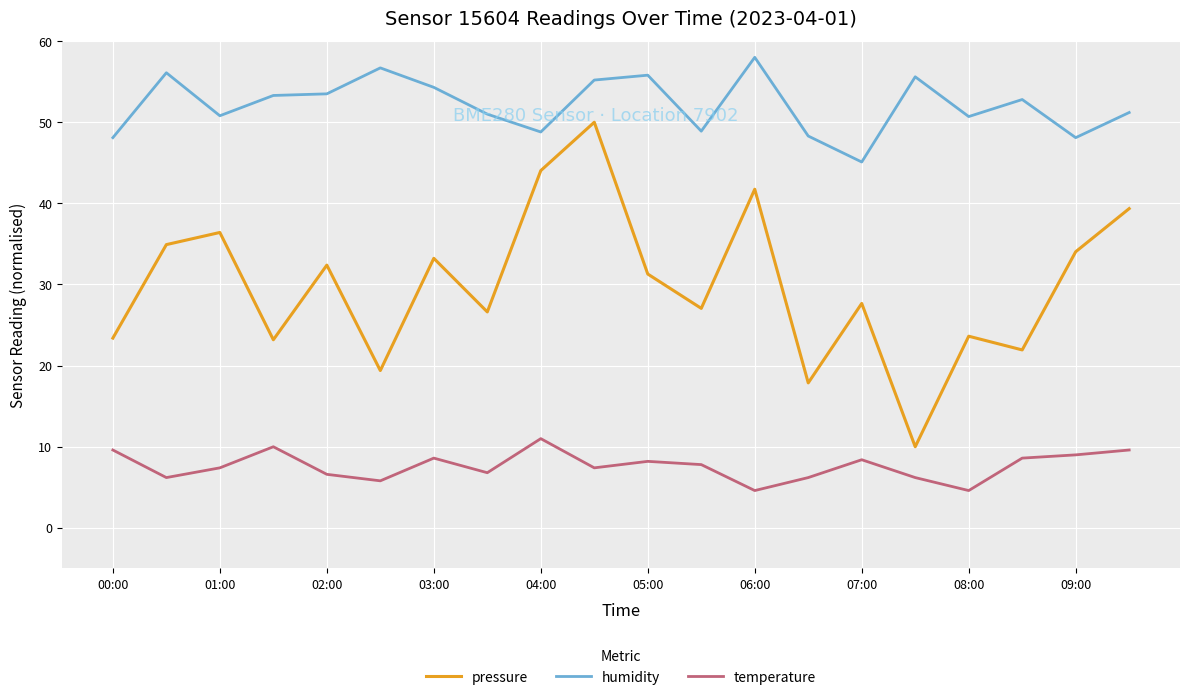

Which series has the widest spread of values?

pressure